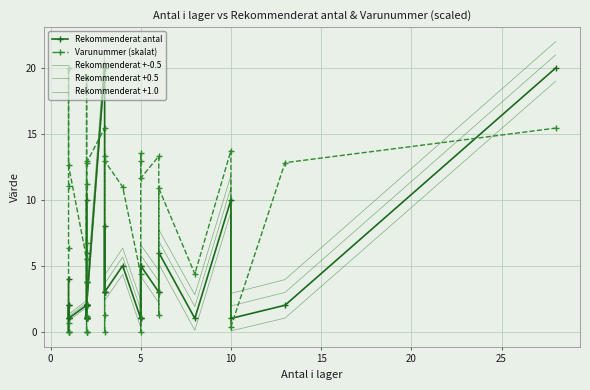

What is the maximum value for Rekommenderat +0.5?

21.0